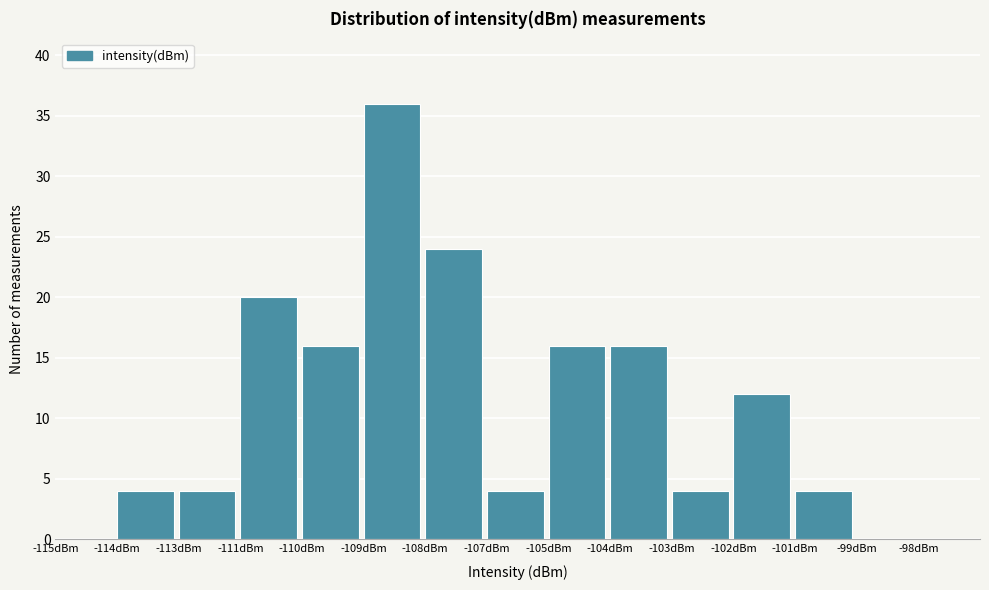

Reading left to right, extract all data points from this chart.

-115dBm=0	-114dBm=4	-113dBm=4	-111dBm=20	-110dBm=16	-109dBm=36	-108dBm=24	-107dBm=4	-105dBm=16	-104dBm=16	-103dBm=4	-102dBm=12	-101dBm=4	-99dBm=0	-98dBm=0